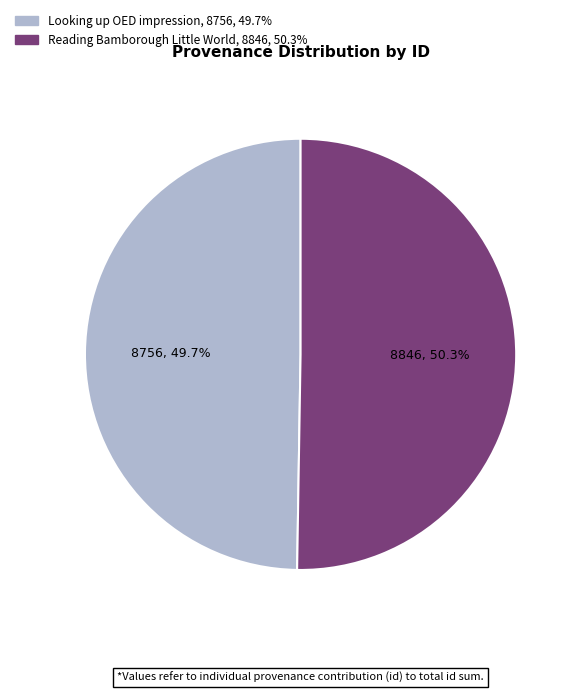

Do Reading Bamborough Little World and Looking up OED impression together represent more than half of the pie?

Yes